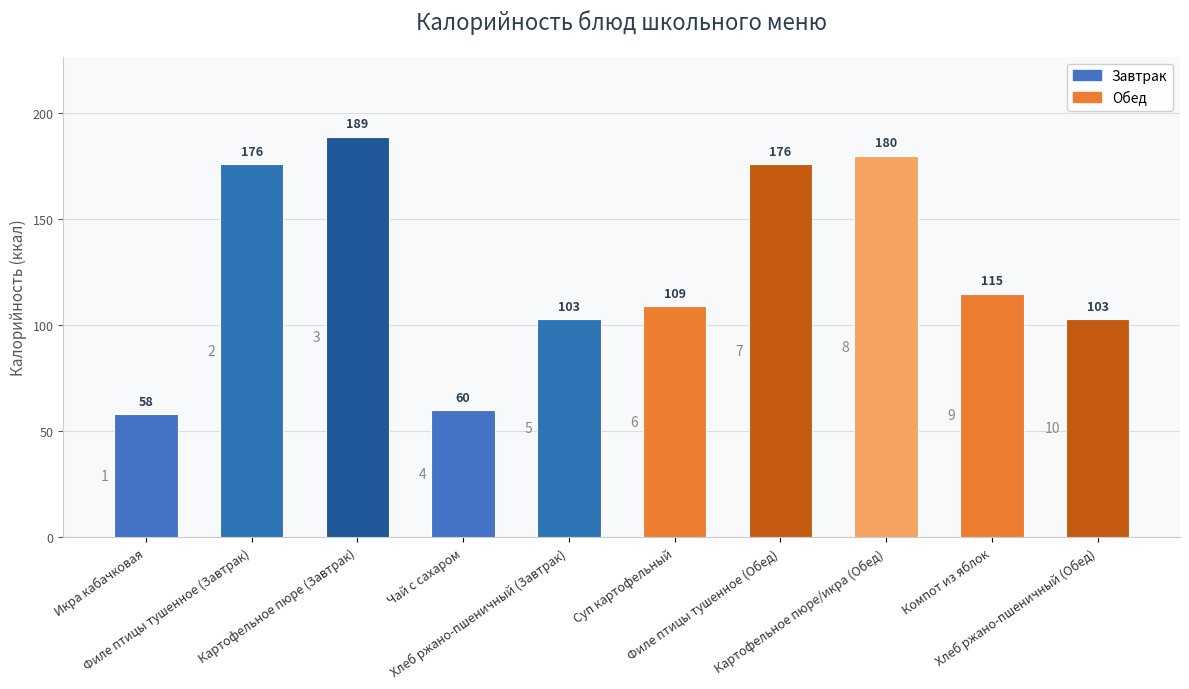

At which category does the chart reach its peak across all series?

Картофельное пюре (Завтрак)